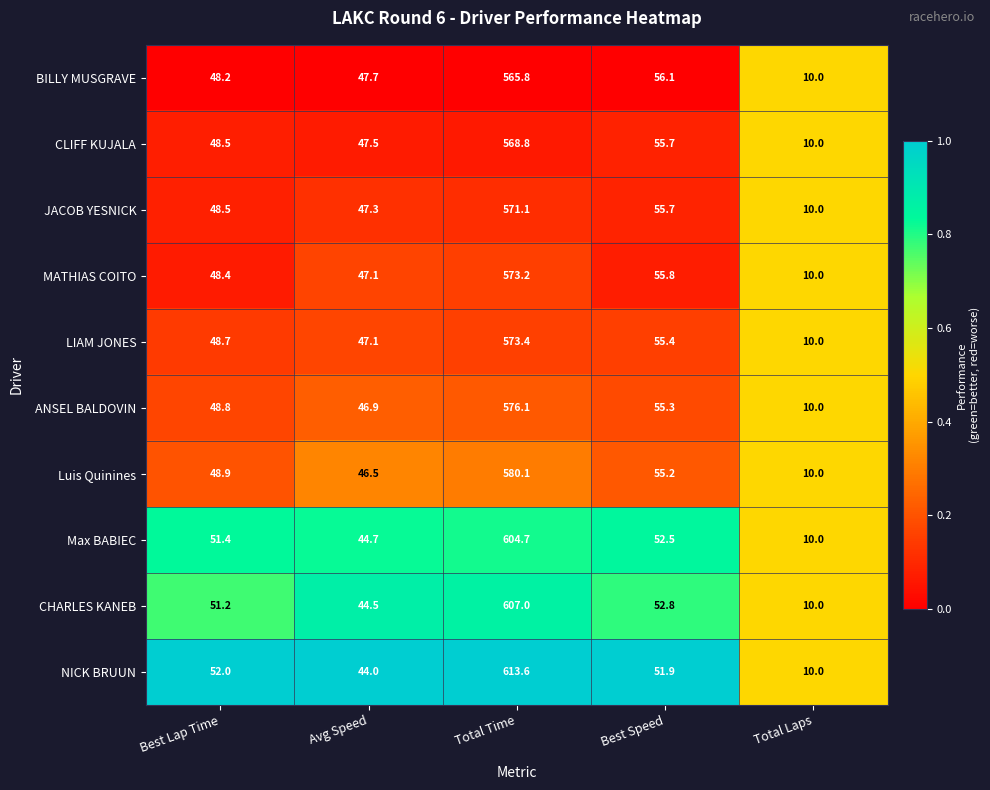

What is the difference between the maximum and minimum values in the MATHIAS COITO series?

563.2